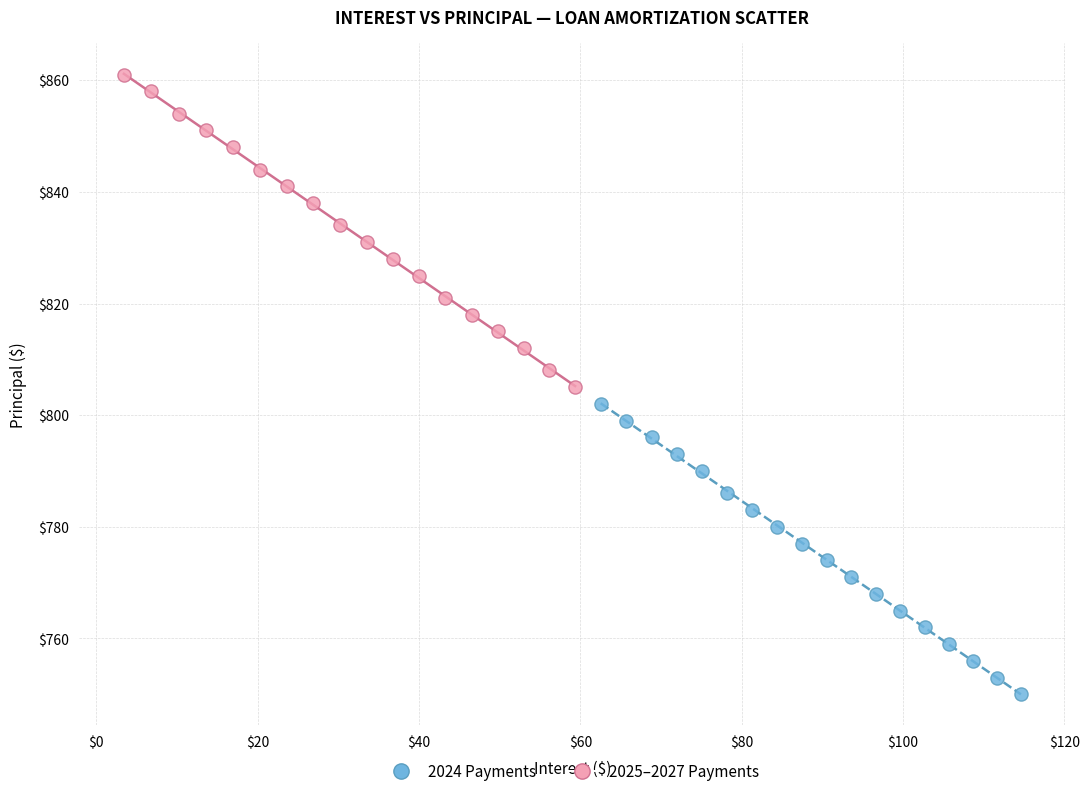

Which series has the widest spread of Y values?

2025–2027 Payments